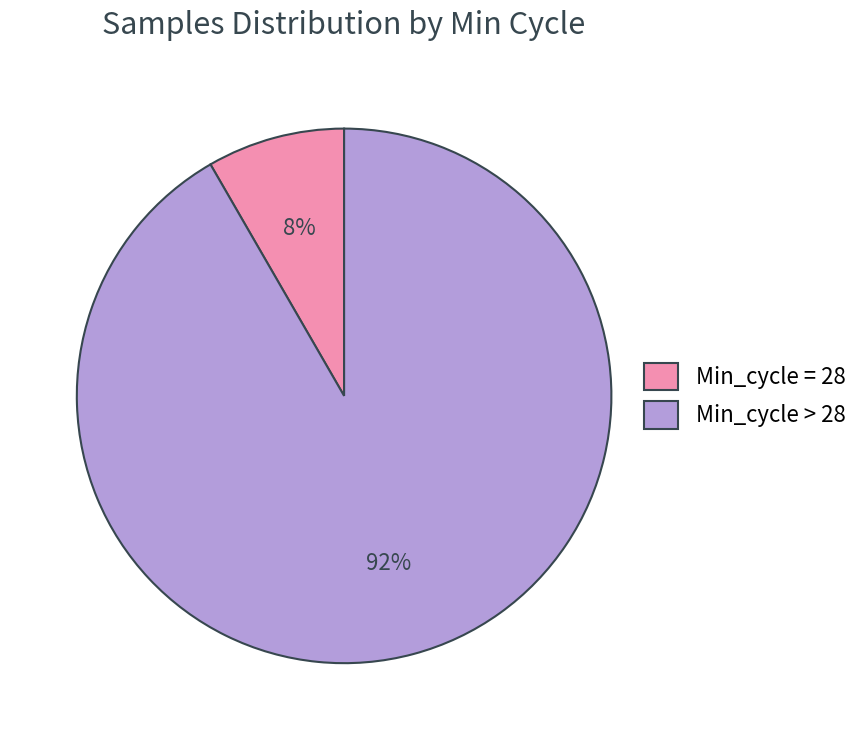

Rank the categories by value from highest to lowest.

Min_cycle > 28, Min_cycle = 28